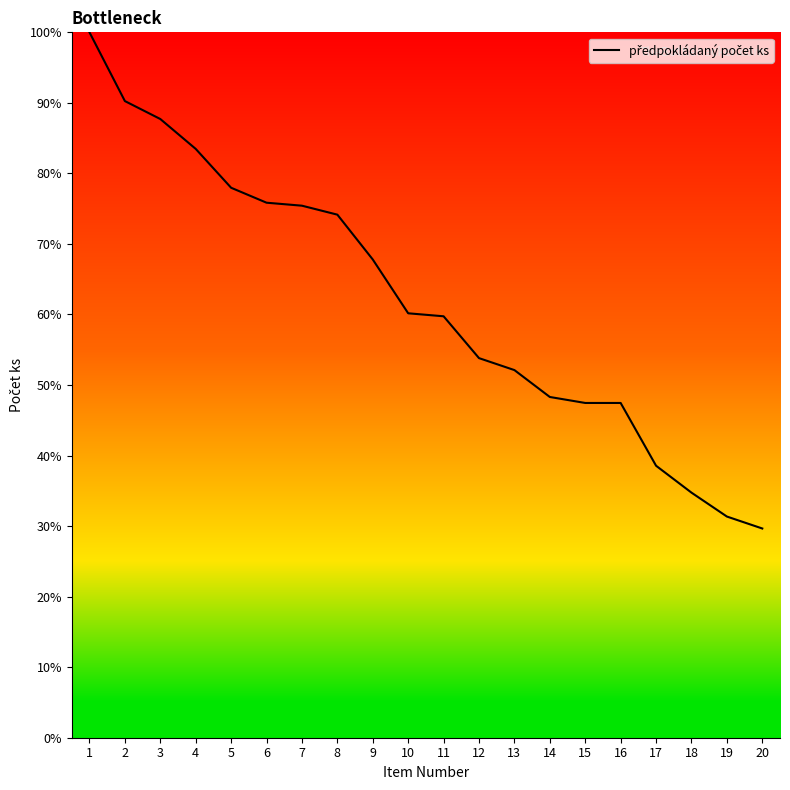

What is the change in value from 1 to 17?

-61.4